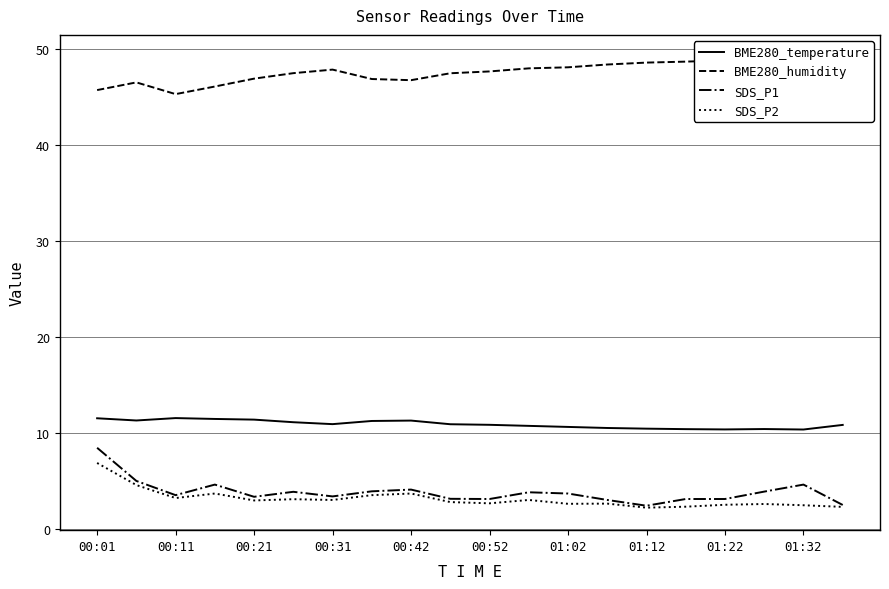

What is the greatest value displayed?

49.1